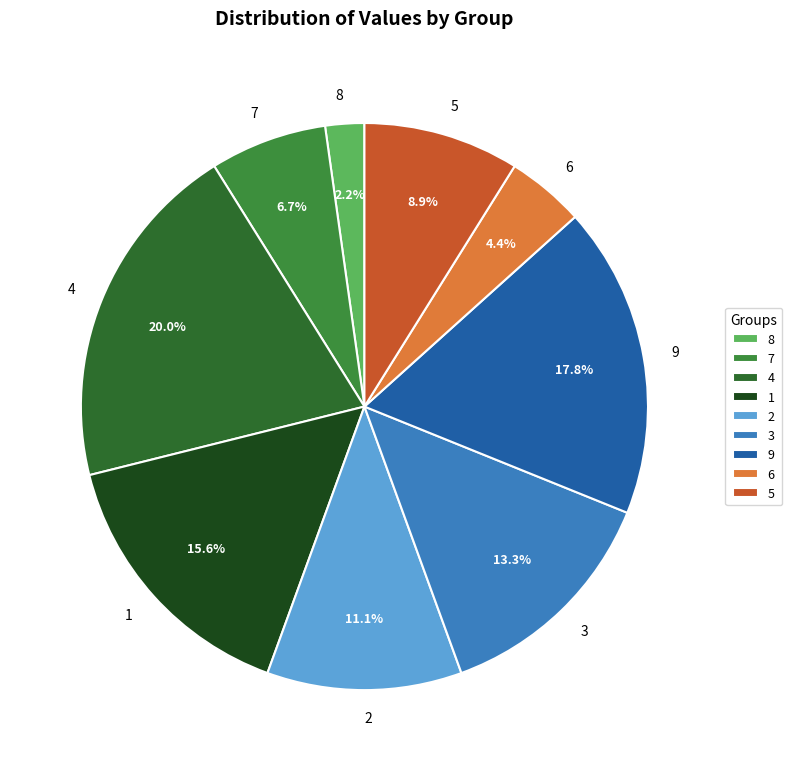

Do 8 and 3 together represent more than half of the pie?

No